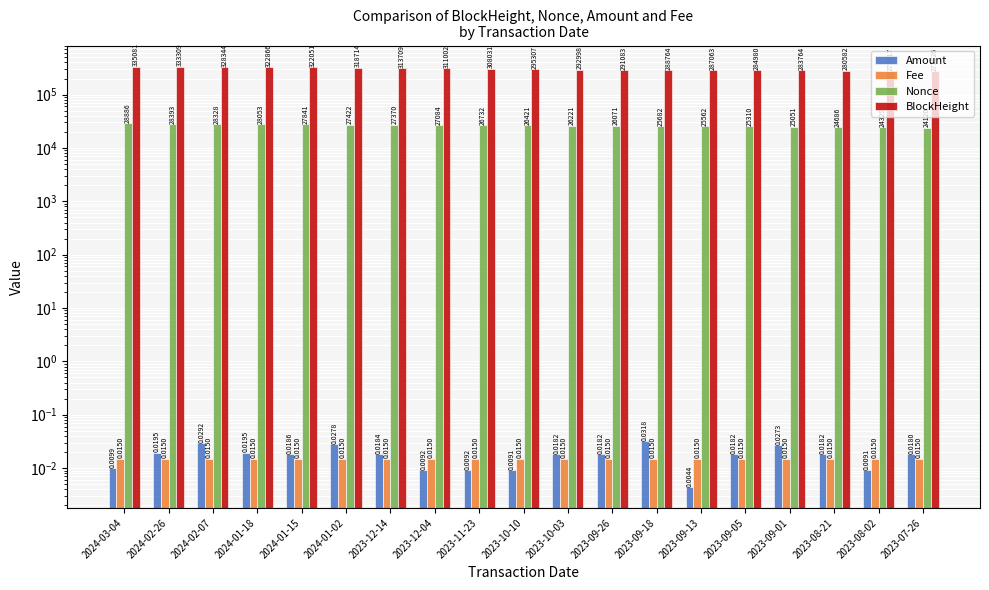

What is the maximum value shown in the chart?

335081.0